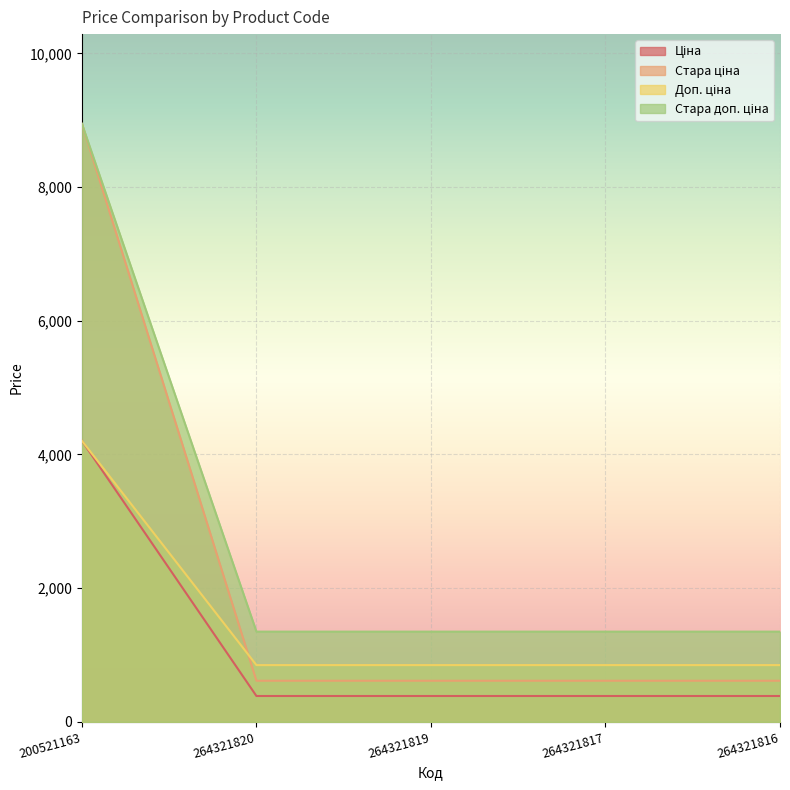

Which has a higher value, 200521163 or 264321816?

200521163